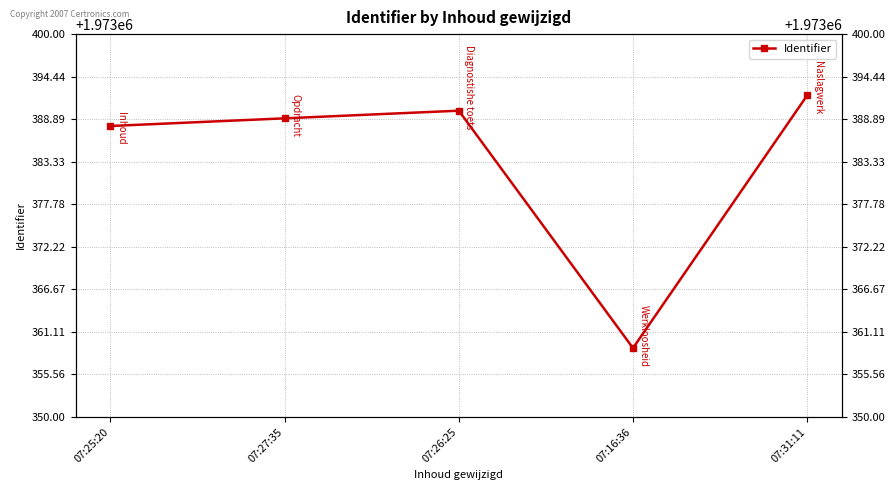

At which label is the value closest to 1973375?

07:25:20